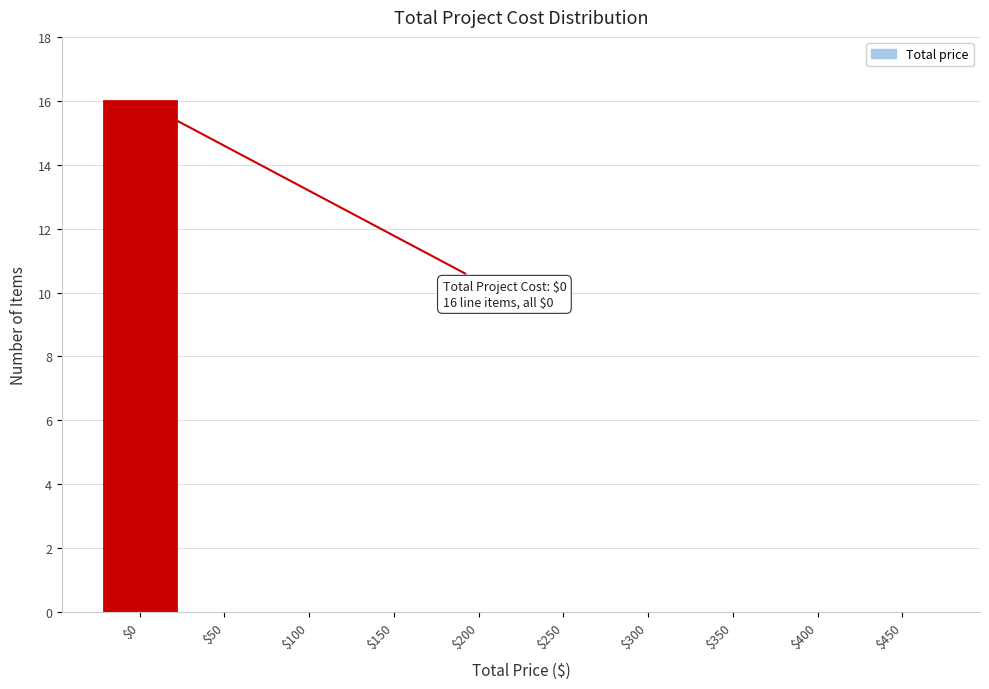

At which category does the chart reach its peak across all series?

$0